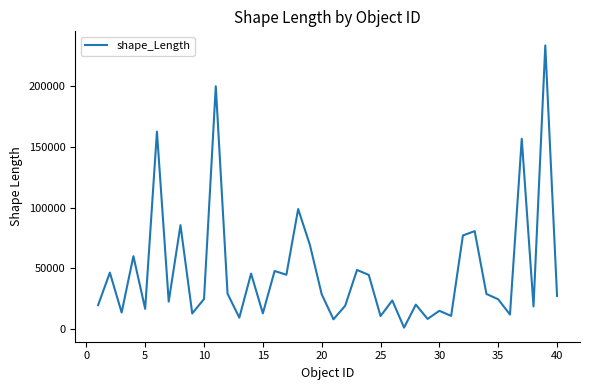

What is the maximum value shown in the chart?

233710.5